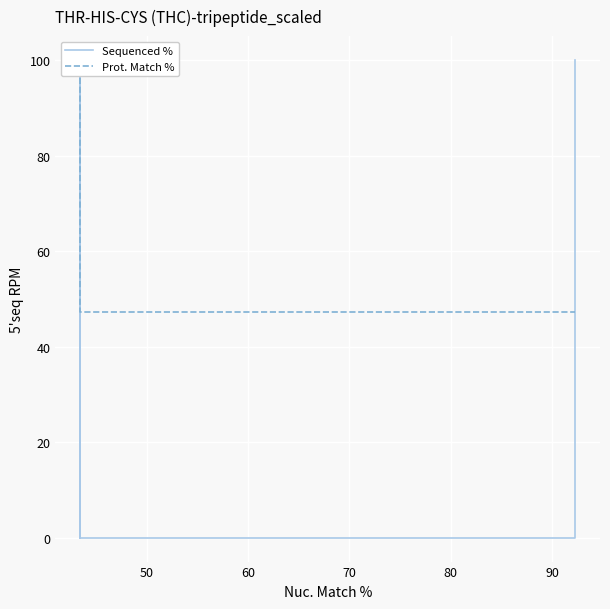

What is the value of the Sequenced % point at the 6th from the left?

100.0